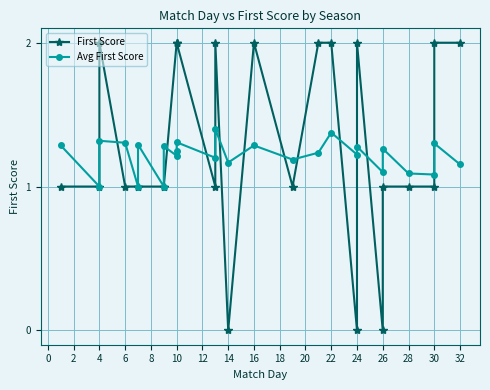

True or false: Avg First Score has more than 2 interior local peaks.

True